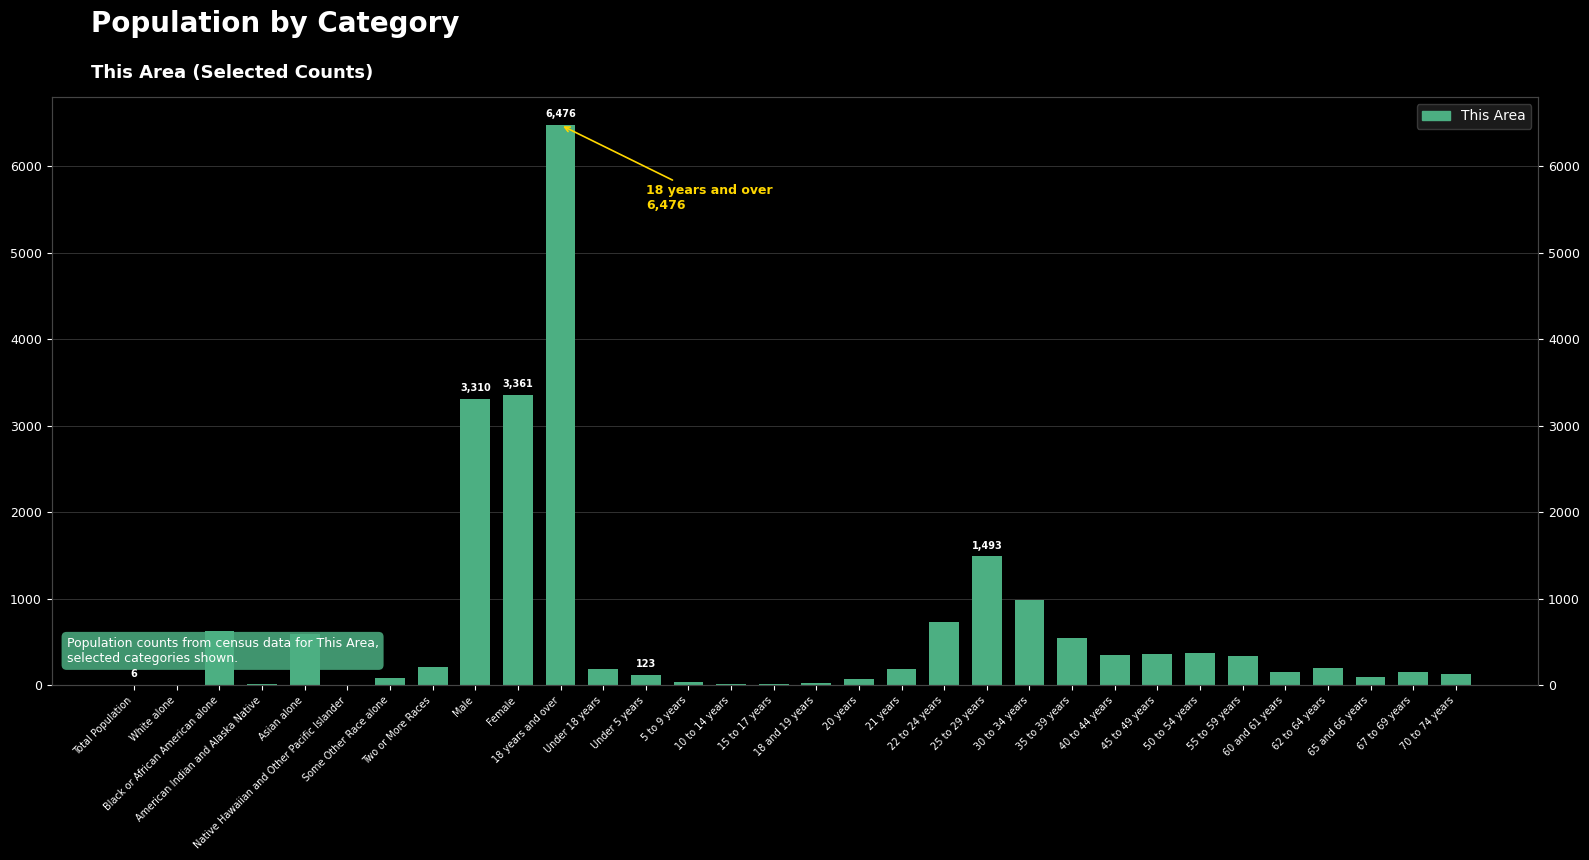

The chart shows a value of 50 at Some Other Race alone. True or false?

False